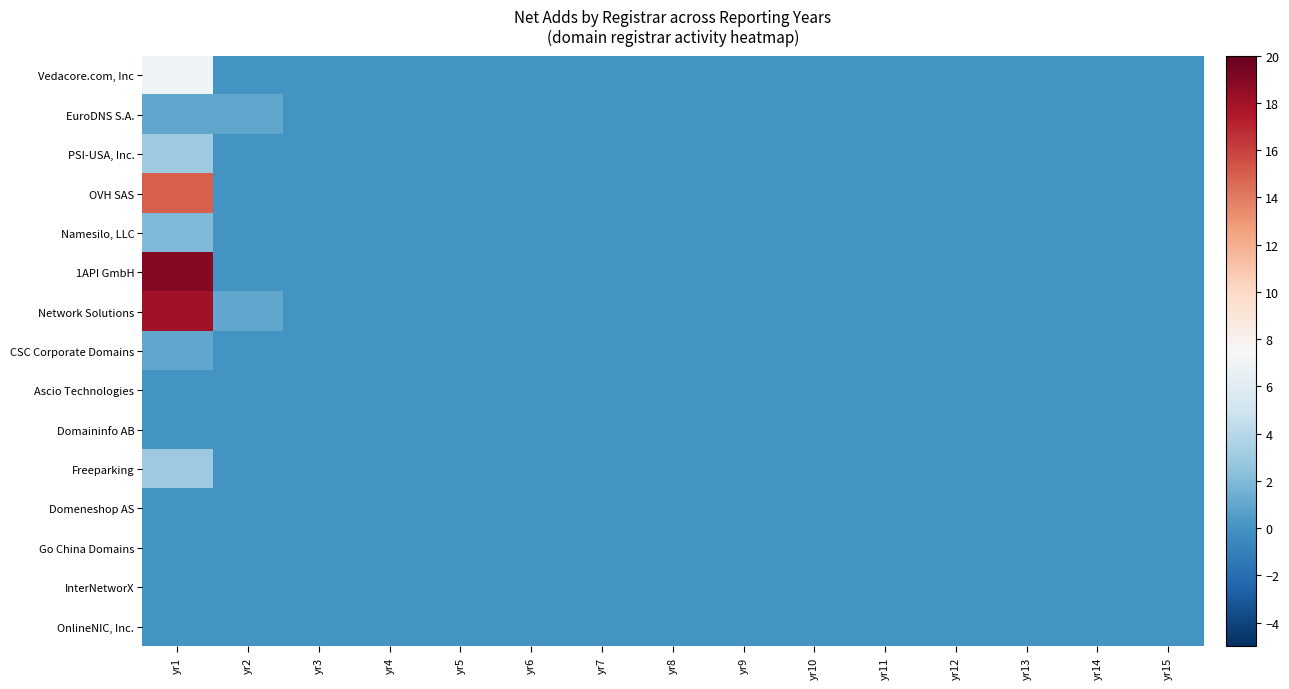

Reading left to right, list all the values displayed in this chart.

Vedacore.com, Inc: yr1=7	yr2=0	yr3=0	yr4=0	yr5=0	yr6=0	yr7=0	yr8=0	yr9=0	yr10=0	yr11=0	yr12=0	yr13=0	yr14=0	yr15=0
EuroDNS S.A.: yr1=1	yr2=1	yr3=0	yr4=0	yr5=0	yr6=0	yr7=0	yr8=0	yr9=0	yr10=0	yr11=0	yr12=0	yr13=0	yr14=0	yr15=0
PSI-USA, Inc.: yr1=3	yr2=0	yr3=0	yr4=0	yr5=0	yr6=0	yr7=0	yr8=0	yr9=0	yr10=0	yr11=0	yr12=0	yr13=0	yr14=0	yr15=0
OVH SAS: yr1=15	yr2=0	yr3=0	yr4=0	yr5=0	yr6=0	yr7=0	yr8=0	yr9=0	yr10=0	yr11=0	yr12=0	yr13=0	yr14=0	yr15=0
Namesilo, LLC: yr1=2	yr2=0	yr3=0	yr4=0	yr5=0	yr6=0	yr7=0	yr8=0	yr9=0	yr10=0	yr11=0	yr12=0	yr13=0	yr14=0	yr15=0
1API GmbH: yr1=19	yr2=0	yr3=0	yr4=0	yr5=0	yr6=0	yr7=0	yr8=0	yr9=0	yr10=0	yr11=0	yr12=0	yr13=0	yr14=0	yr15=0
Network Solutions: yr1=18	yr2=1	yr3=0	yr4=0	yr5=0	yr6=0	yr7=0	yr8=0	yr9=0	yr10=0	yr11=0	yr12=0	yr13=0	yr14=0	yr15=0
CSC Corporate Domains: yr1=1	yr2=0	yr3=0	yr4=0	yr5=0	yr6=0	yr7=0	yr8=0	yr9=0	yr10=0	yr11=0	yr12=0	yr13=0	yr14=0	yr15=0
Ascio Technologies: yr1=0	yr2=0	yr3=0	yr4=0	yr5=0	yr6=0	yr7=0	yr8=0	yr9=0	yr10=0	yr11=0	yr12=0	yr13=0	yr14=0	yr15=0
Domaininfo AB: yr1=0	yr2=0	yr3=0	yr4=0	yr5=0	yr6=0	yr7=0	yr8=0	yr9=0	yr10=0	yr11=0	yr12=0	yr13=0	yr14=0	yr15=0
Freeparking: yr1=3	yr2=0	yr3=0	yr4=0	yr5=0	yr6=0	yr7=0	yr8=0	yr9=0	yr10=0	yr11=0	yr12=0	yr13=0	yr14=0	yr15=0
Domeneshop AS: yr1=0	yr2=0	yr3=0	yr4=0	yr5=0	yr6=0	yr7=0	yr8=0	yr9=0	yr10=0	yr11=0	yr12=0	yr13=0	yr14=0	yr15=0
Go China Domains: yr1=0	yr2=0	yr3=0	yr4=0	yr5=0	yr6=0	yr7=0	yr8=0	yr9=0	yr10=0	yr11=0	yr12=0	yr13=0	yr14=0	yr15=0
InterNetworX: yr1=0	yr2=0	yr3=0	yr4=0	yr5=0	yr6=0	yr7=0	yr8=0	yr9=0	yr10=0	yr11=0	yr12=0	yr13=0	yr14=0	yr15=0
OnlineNIC, Inc.: yr1=0	yr2=0	yr3=0	yr4=0	yr5=0	yr6=0	yr7=0	yr8=0	yr9=0	yr10=0	yr11=0	yr12=0	yr13=0	yr14=0	yr15=0